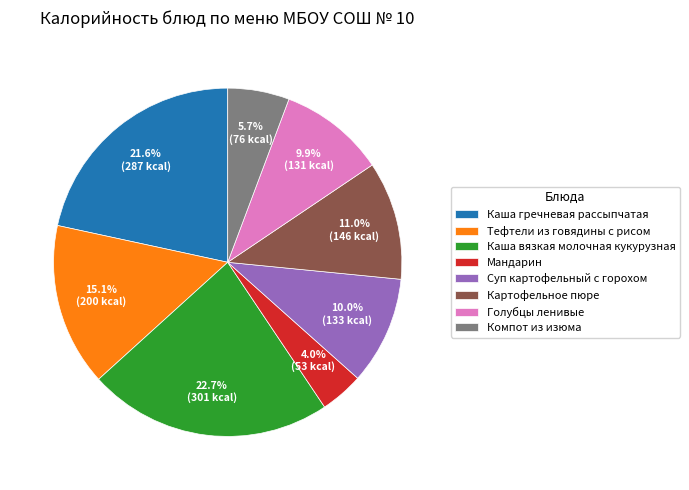

What is the total percentage of Каша гречневая рассыпчатая and Компот из изюма?

27.3%